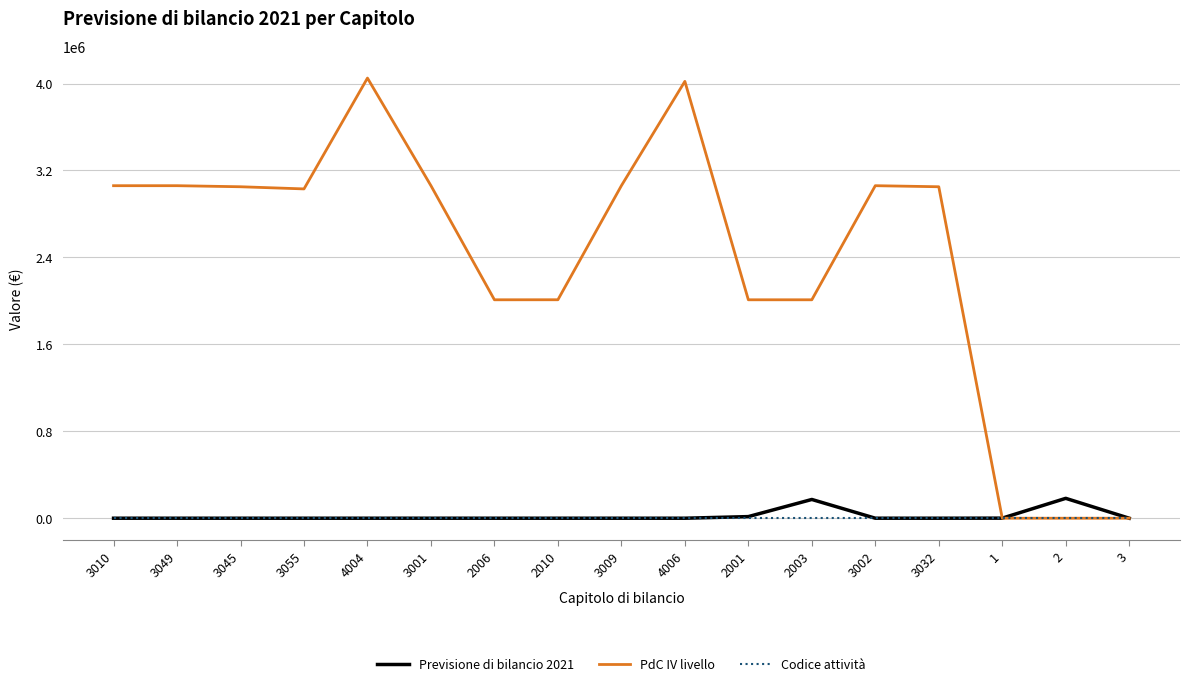

The value of PdC IV livello at 3055 is 3030399.0. True or false?

True